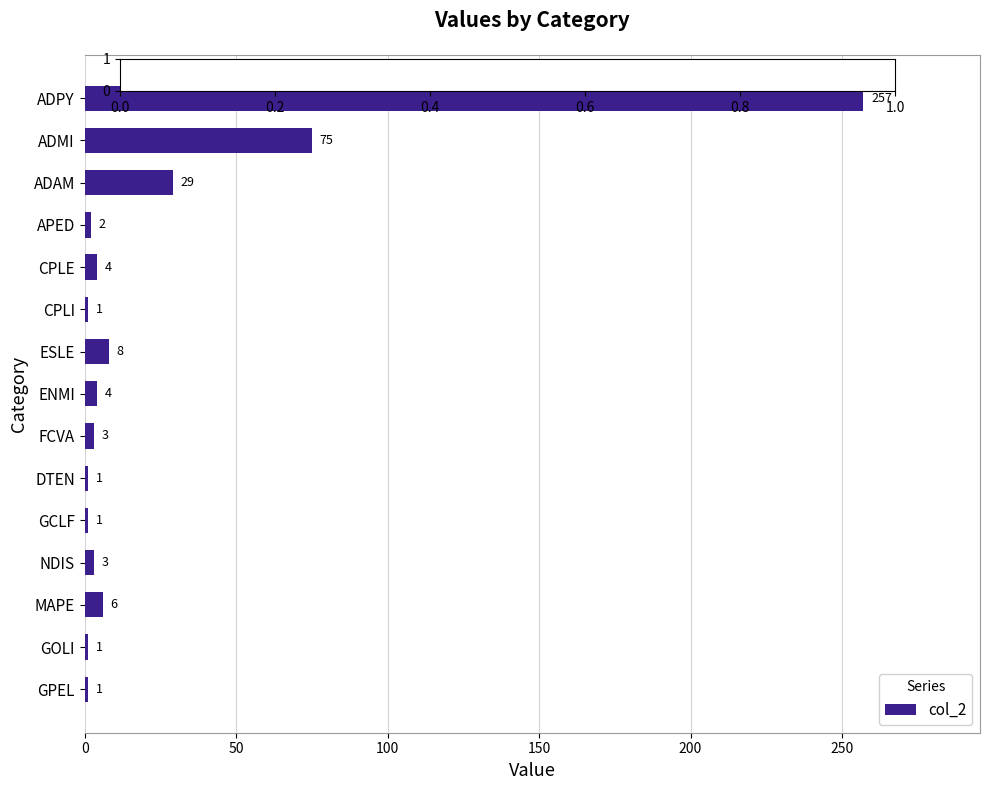

The value at CPLE is 4. True or false?

True